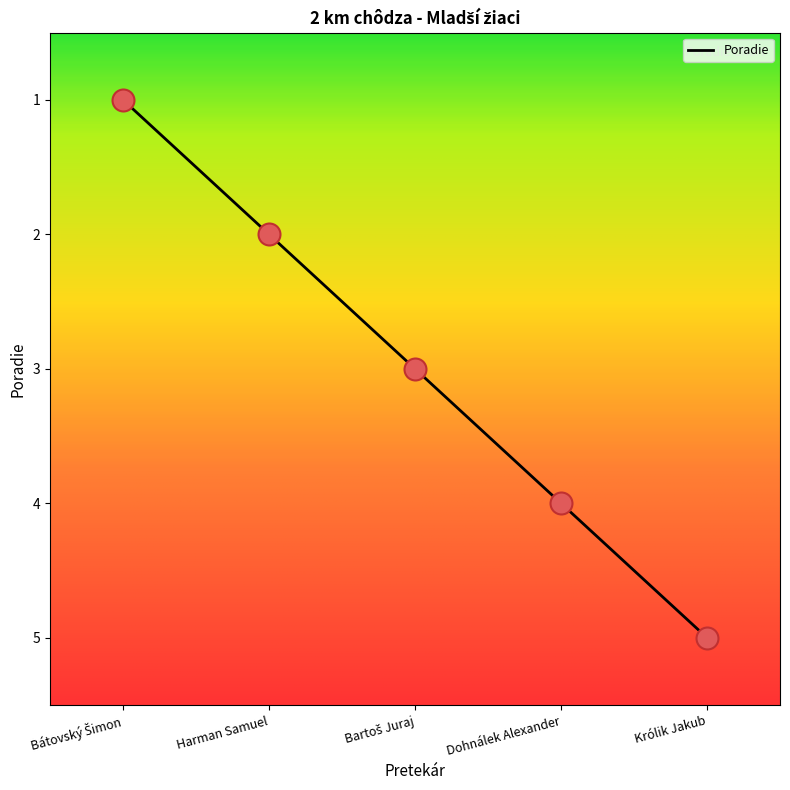

Between Harman Samuel and Dohnálek Alexander, which is larger?

Dohnálek Alexander